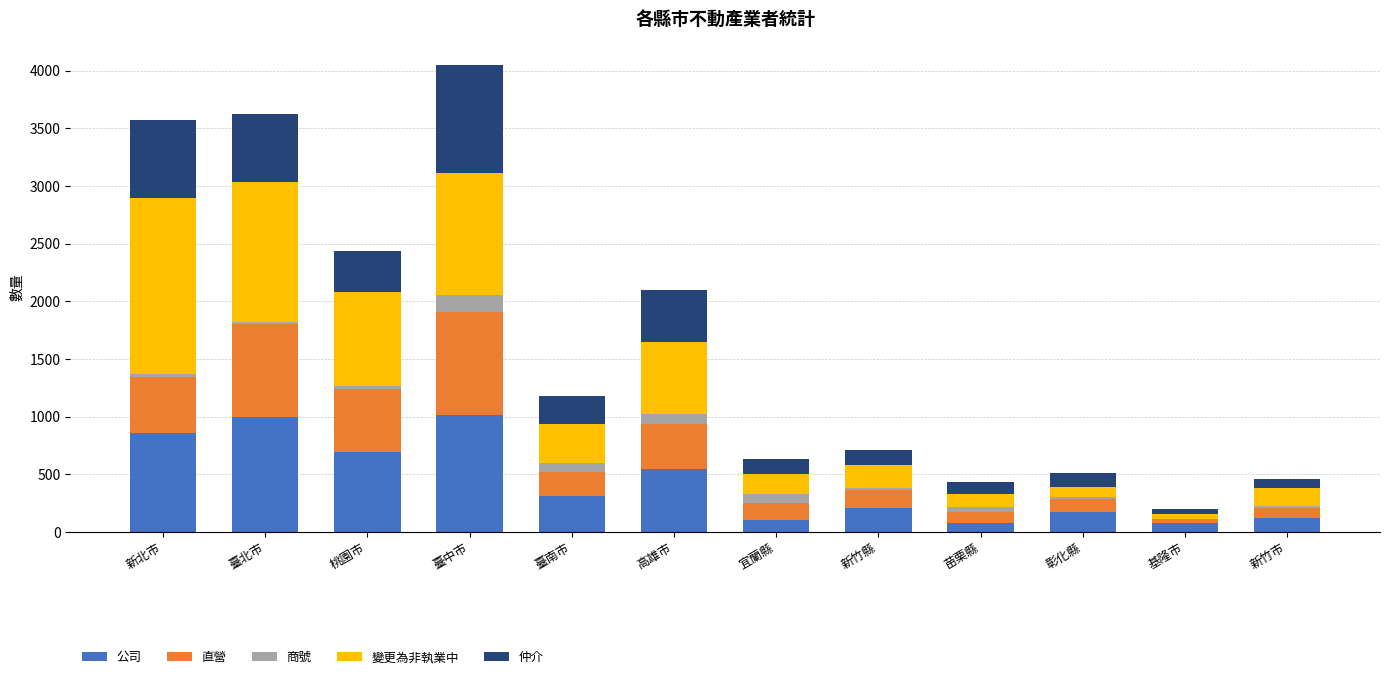

What is the highest value of the 公司 series?

1012